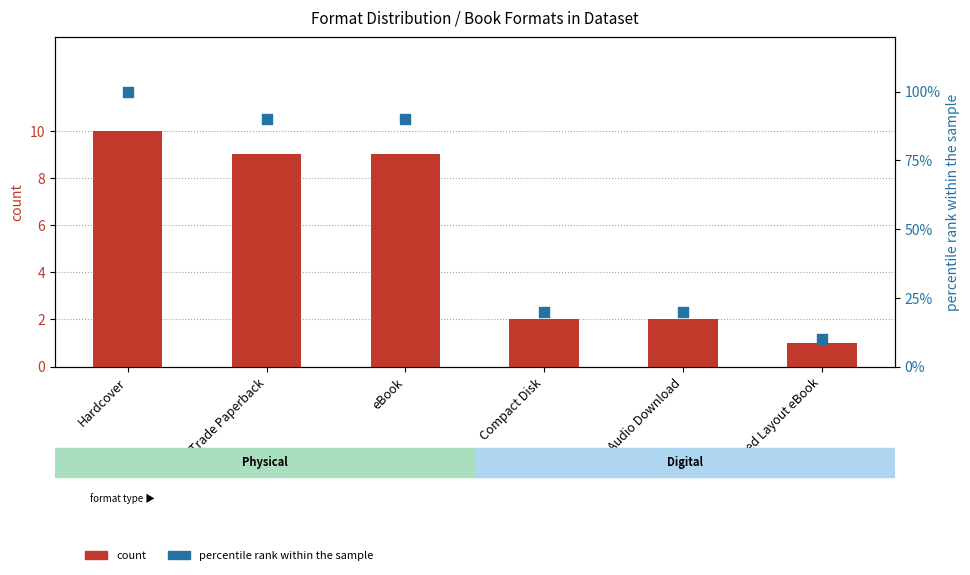

At which category is the sum across all series the highest?

Hardcover